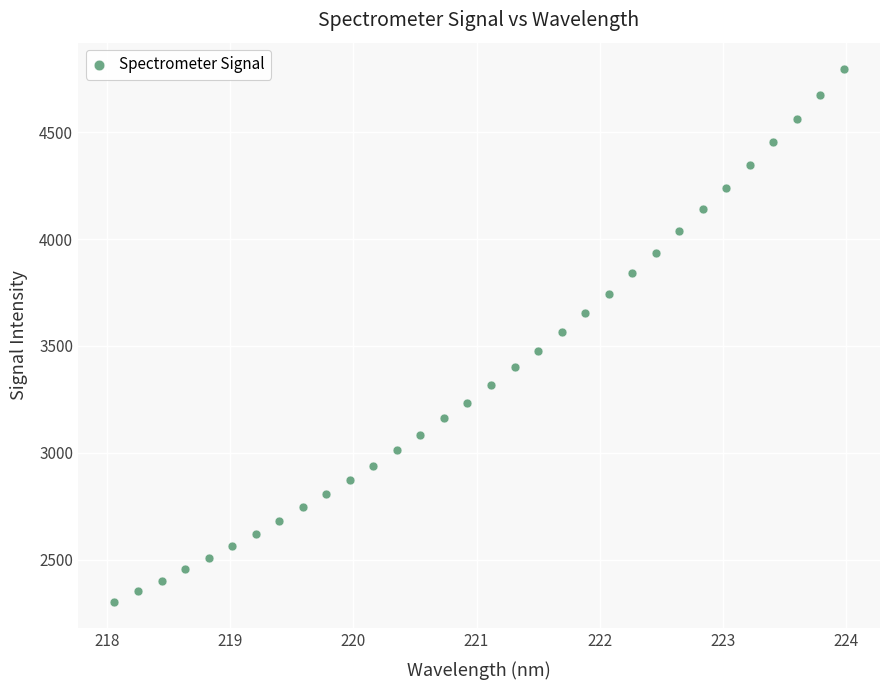

What is the range of X values (max minus min)?

5.9